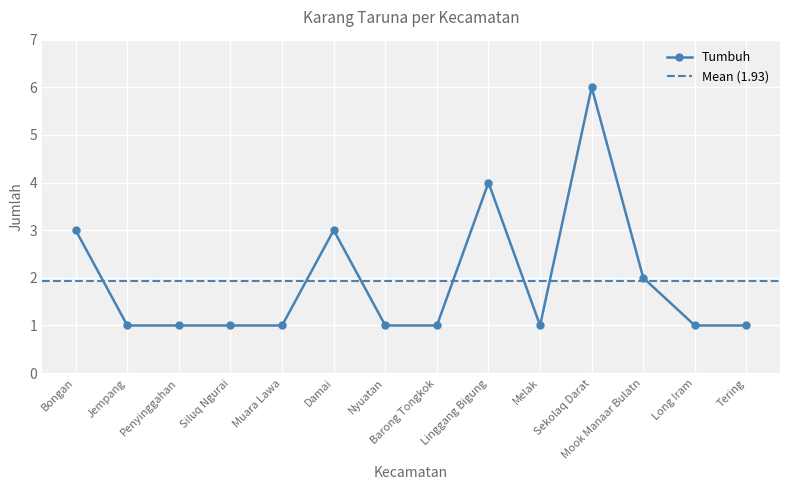

Between Siluq Ngurai and Melak, which series saw the biggest shift?

Tumbuh